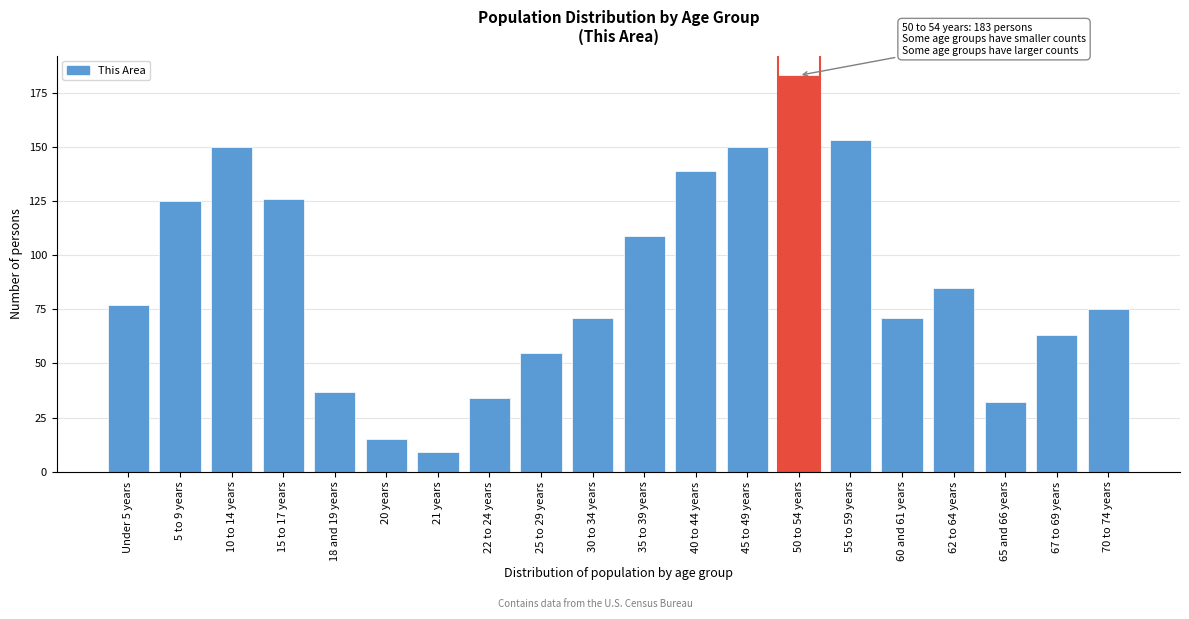

Reading left to right, transcribe all the data shown in this chart.

77	125	150	126	37	15	9	34	55	71	109	139	150	183	153	71	85	32	63	75